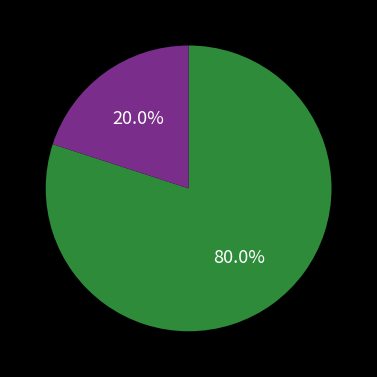

How many slices are in this pie chart?

2